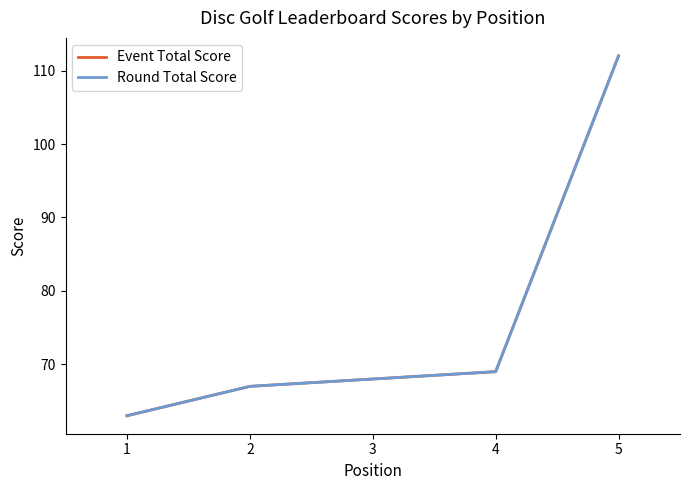

Does the chart display data point markers on the line(s)?

No